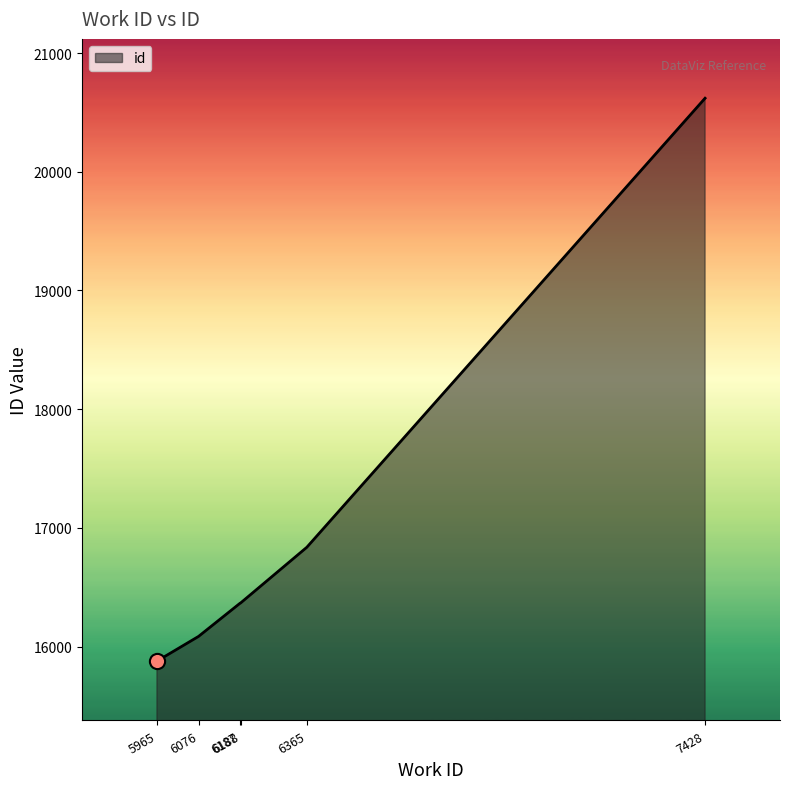

What is the change in value from 6188 to 7428?

+4253